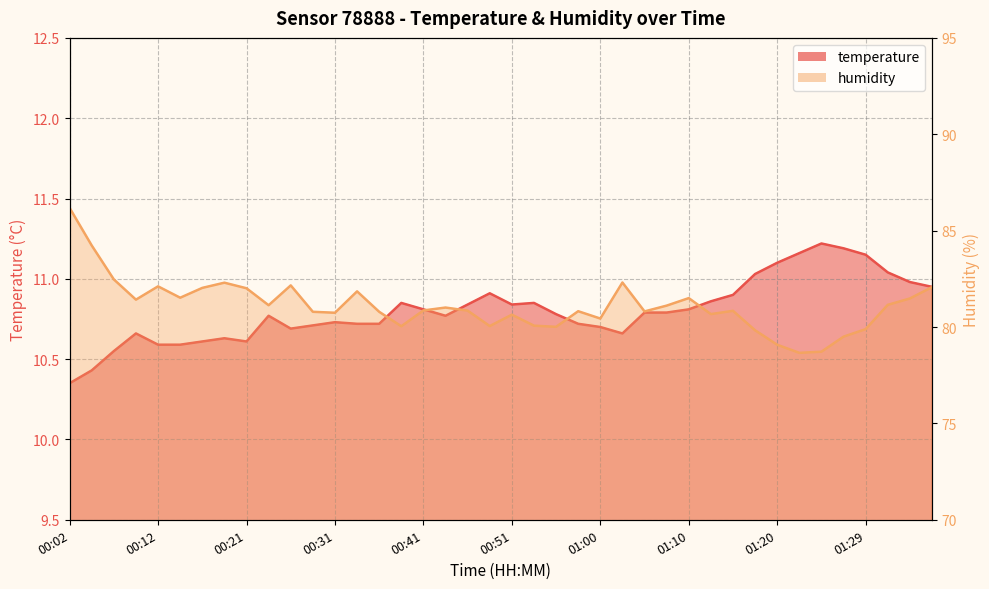

What is the maximum value for humidity?

86.2